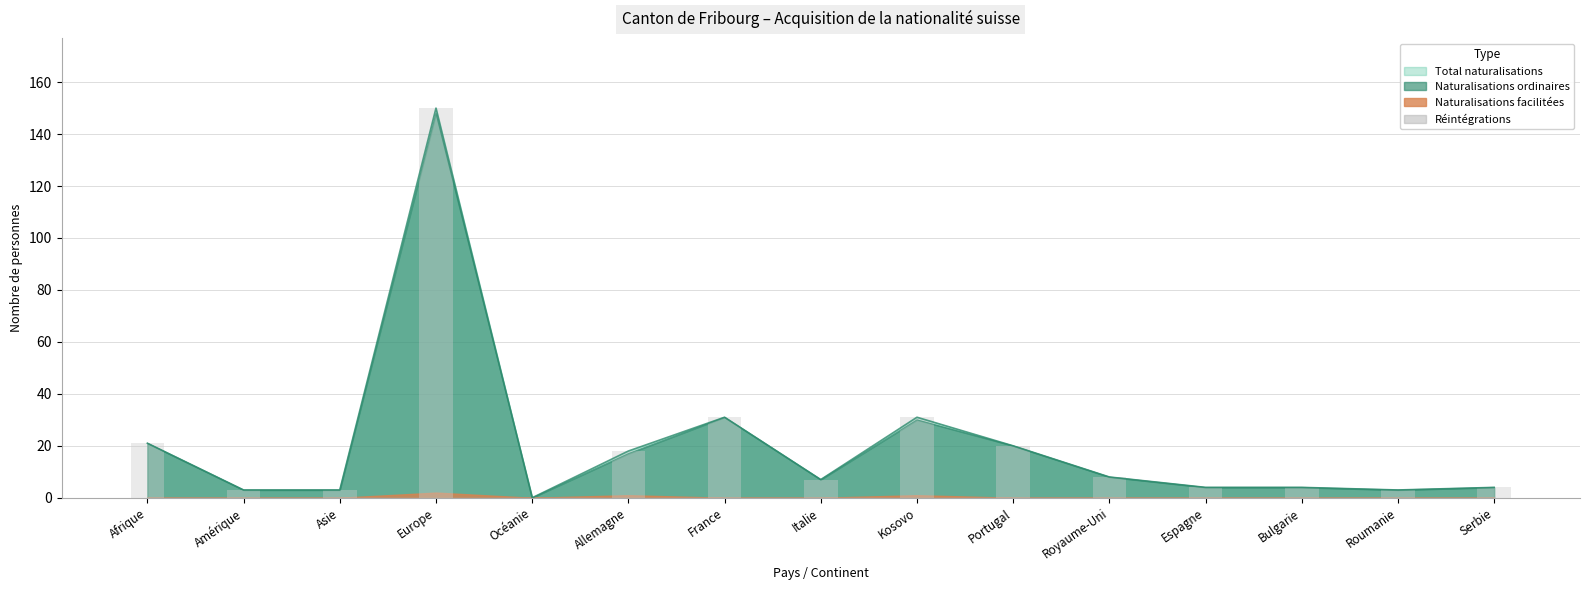

Is the value of Total naturalisations at Bulgarie greater than the value of Naturalisations ordinaires at Serbie?

No